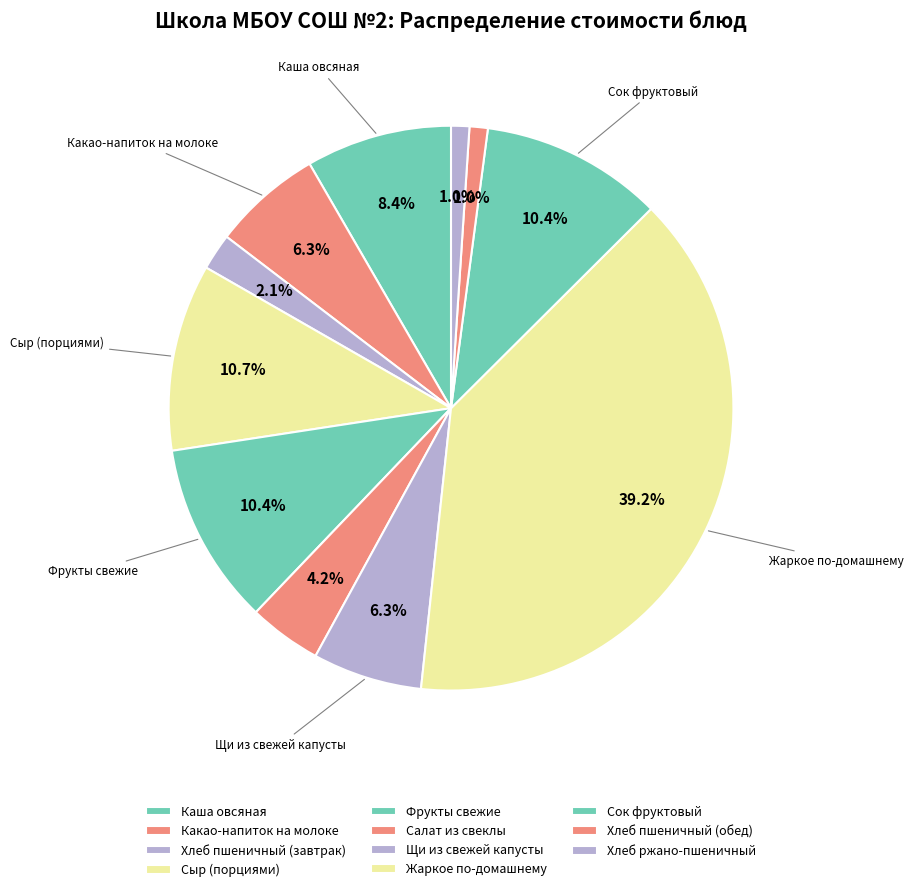

Which slice is the largest?

Жаркое по-домашнему